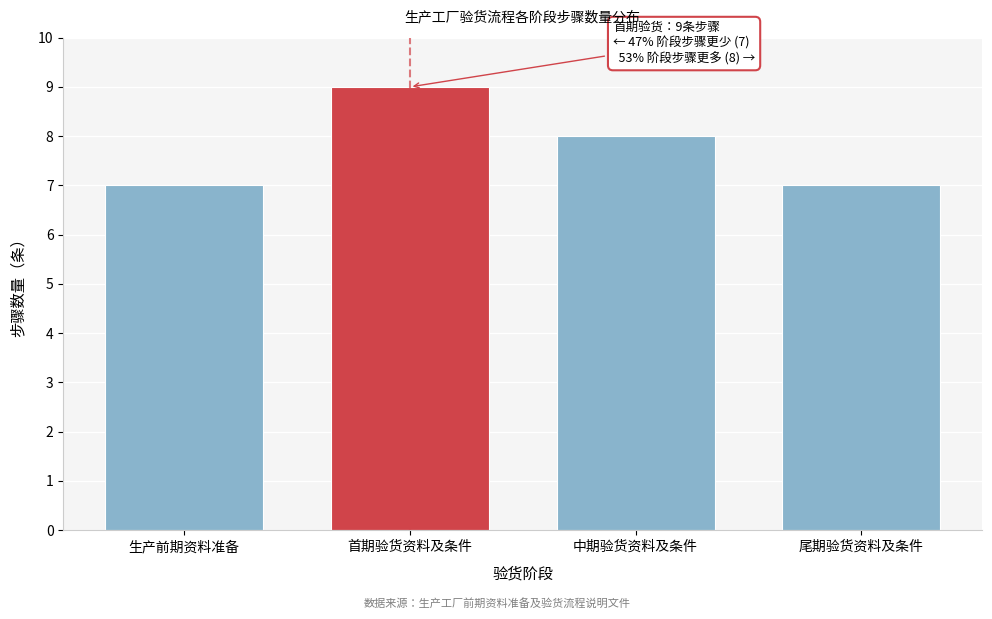

Reading left to right, transcribe all the data shown in this chart.

生产前期资料准备=7	首期验货资料及条件=9	中期验货资料及条件=8	尾期验货资料及条件=7